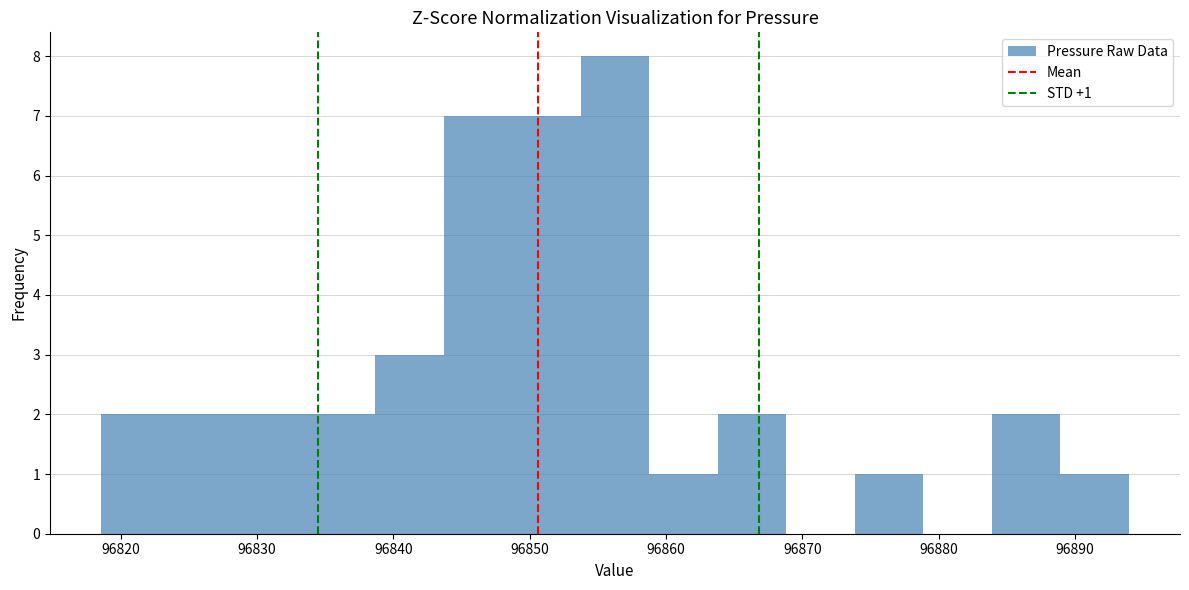

Which range on the x-axis has the tallest bar?

96854 to 96859